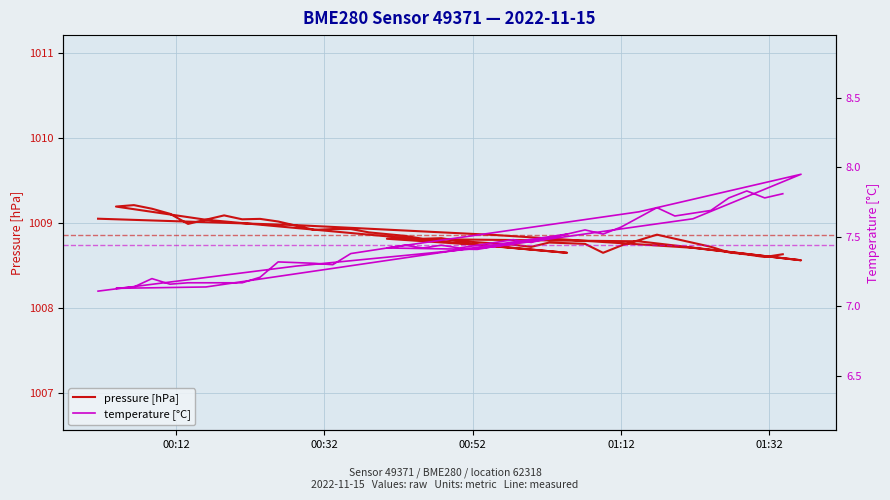

True or false: temperature [°C] and pressure [hPa] intersect in this chart.

False